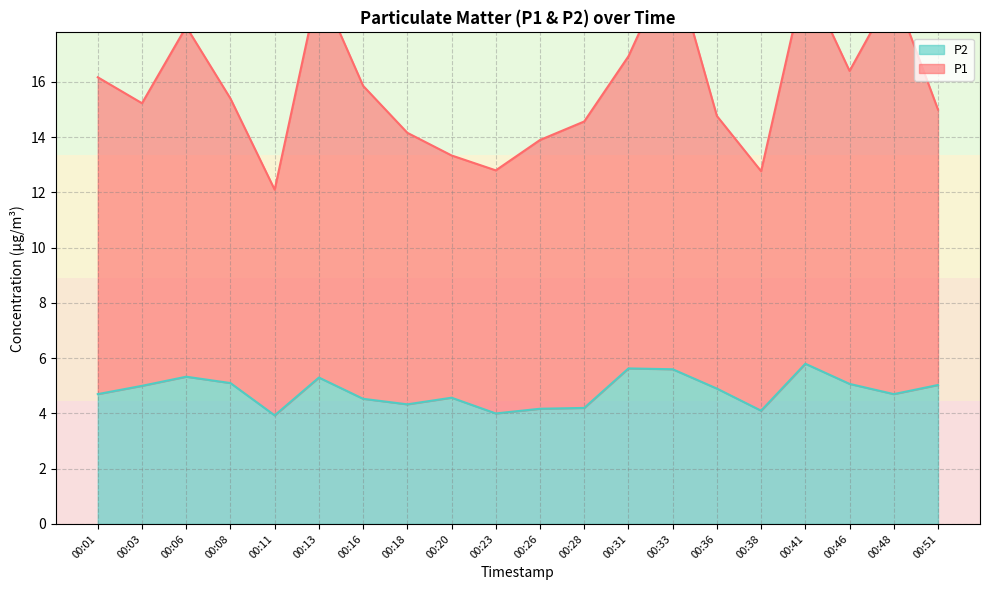

What is the highest value of the P1 series?

20.4